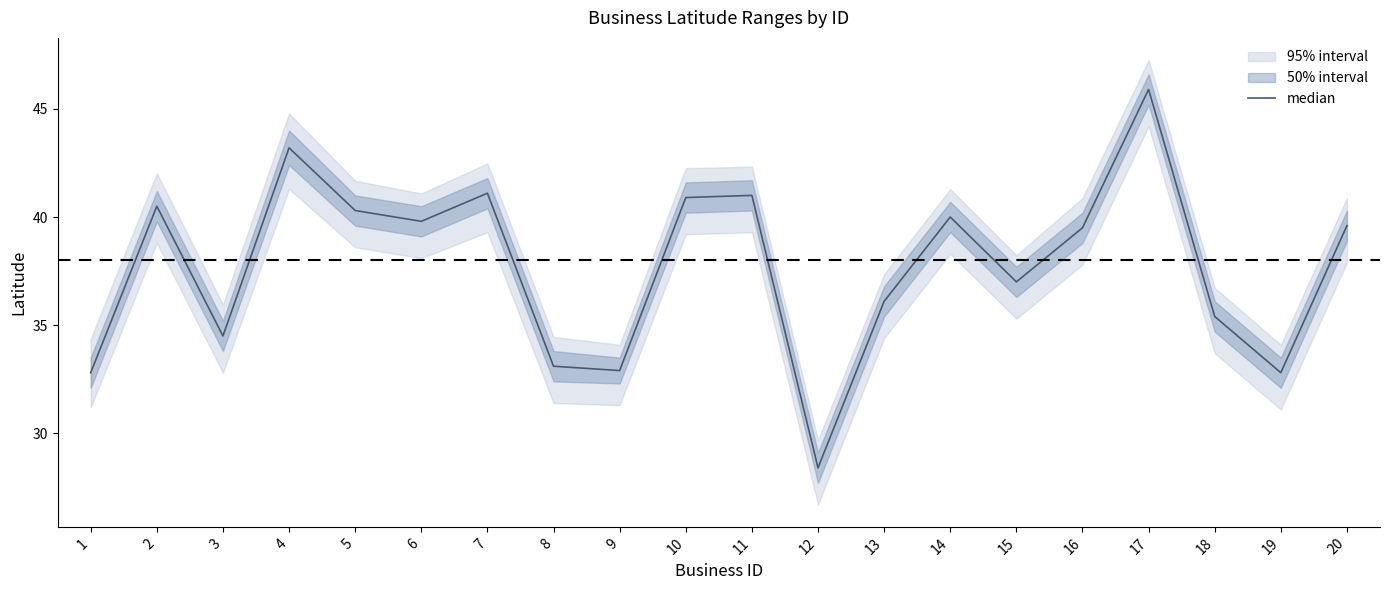

The chart shows a value of 32.8 at 1. True or false?

True